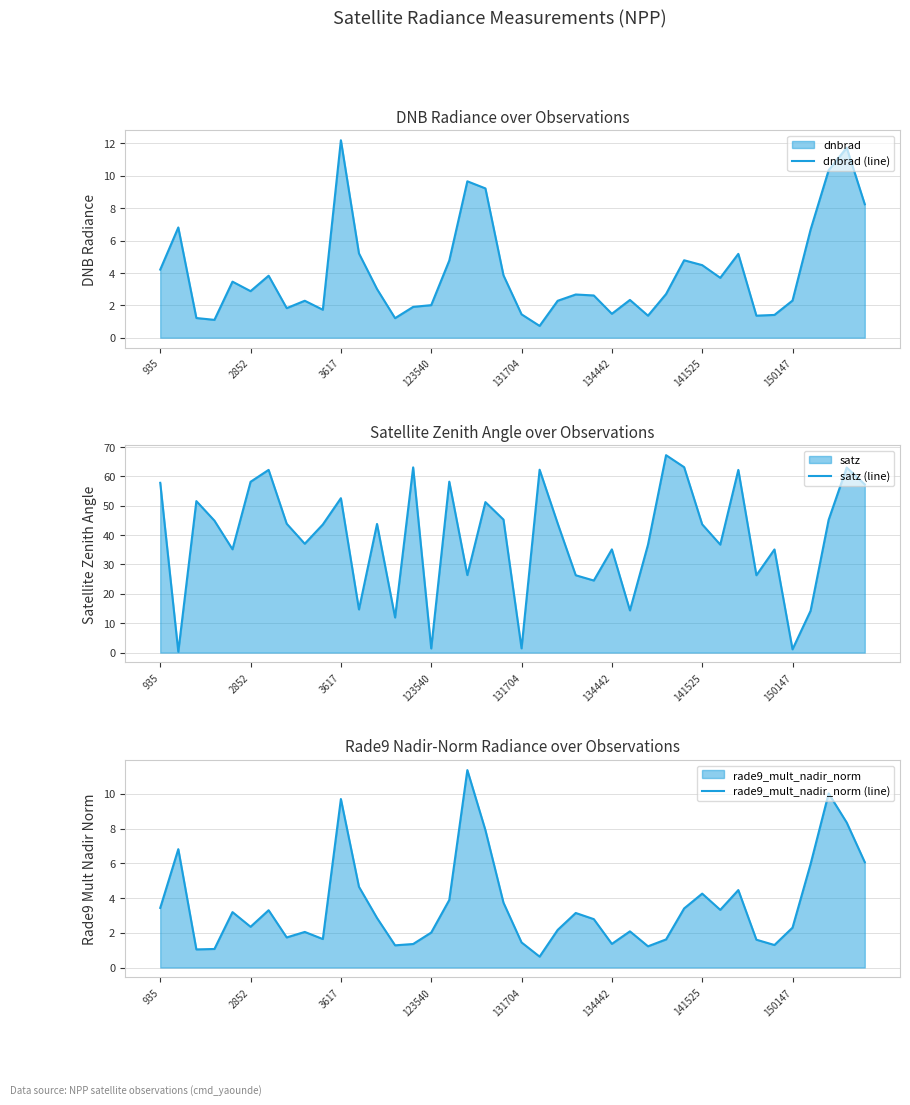

Which category has the highest value in the dnbrad (line) series?

3617